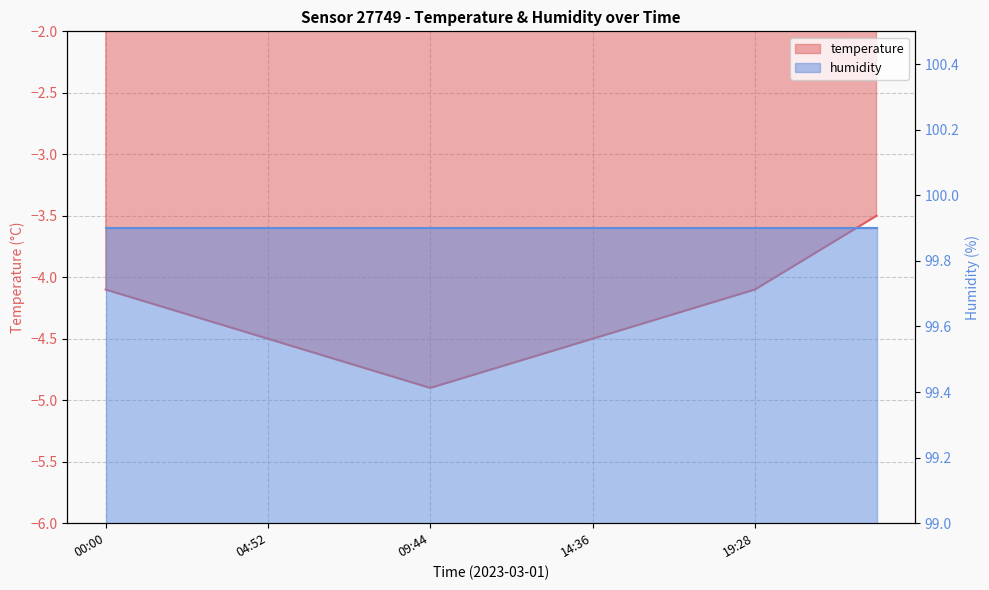

What is the sum of all values?

-87.2